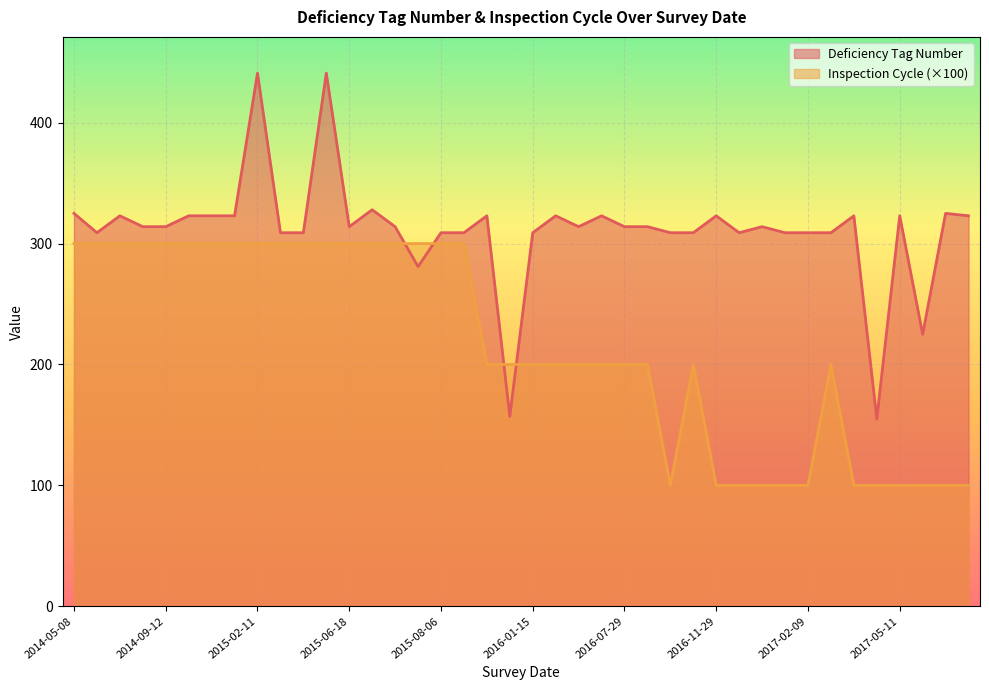

Is the value of Deficiency Tag Number at 2015-06-18 greater than the value of Inspection Cycle (×100) at 2016-11-29?

Yes